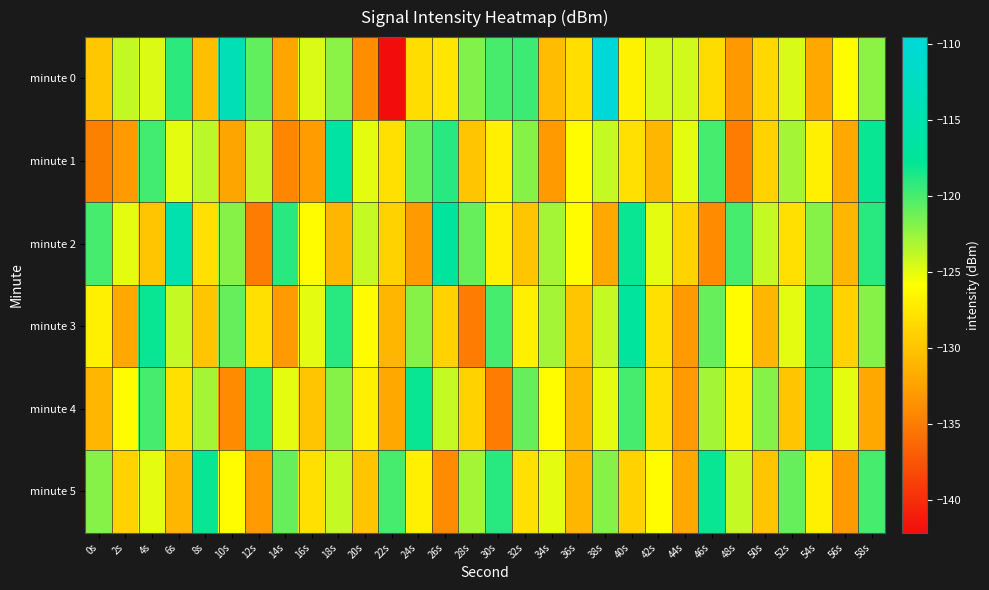

Count the number of categories in the chart.

30